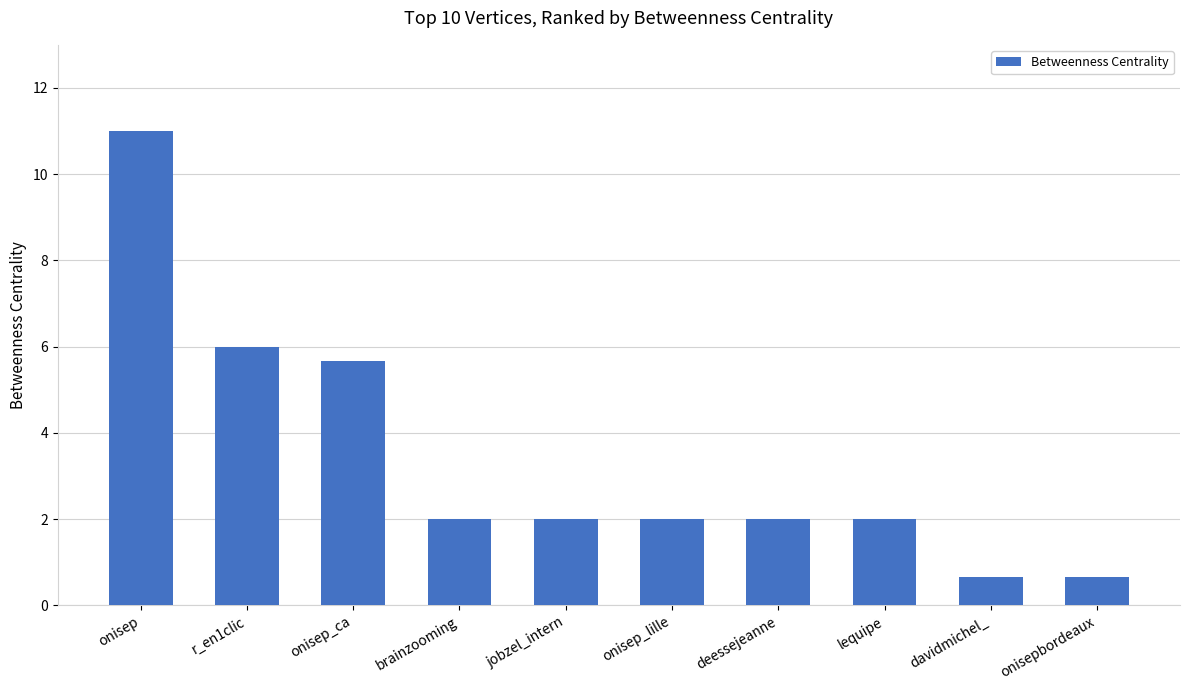

What is the greatest value displayed?

11.0